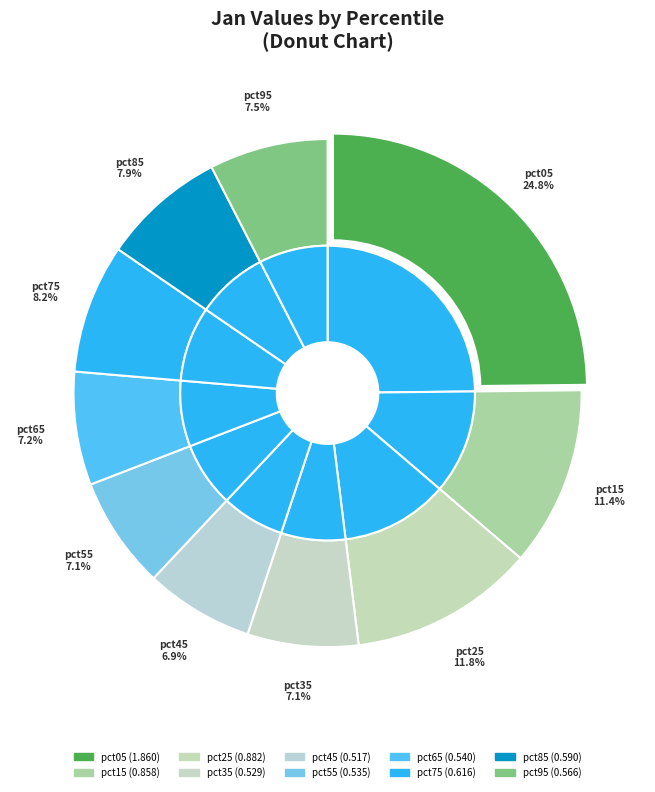

Does pct35 represent more than half of the total?

No